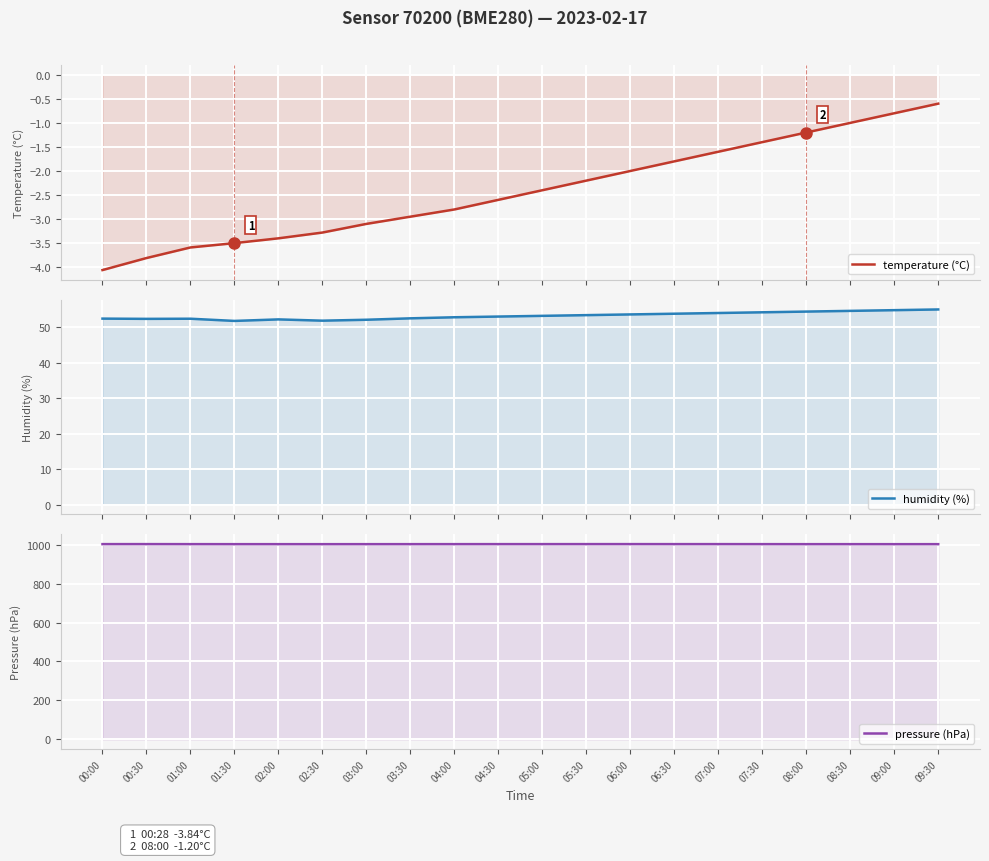

What position from the left is 05:30?

12